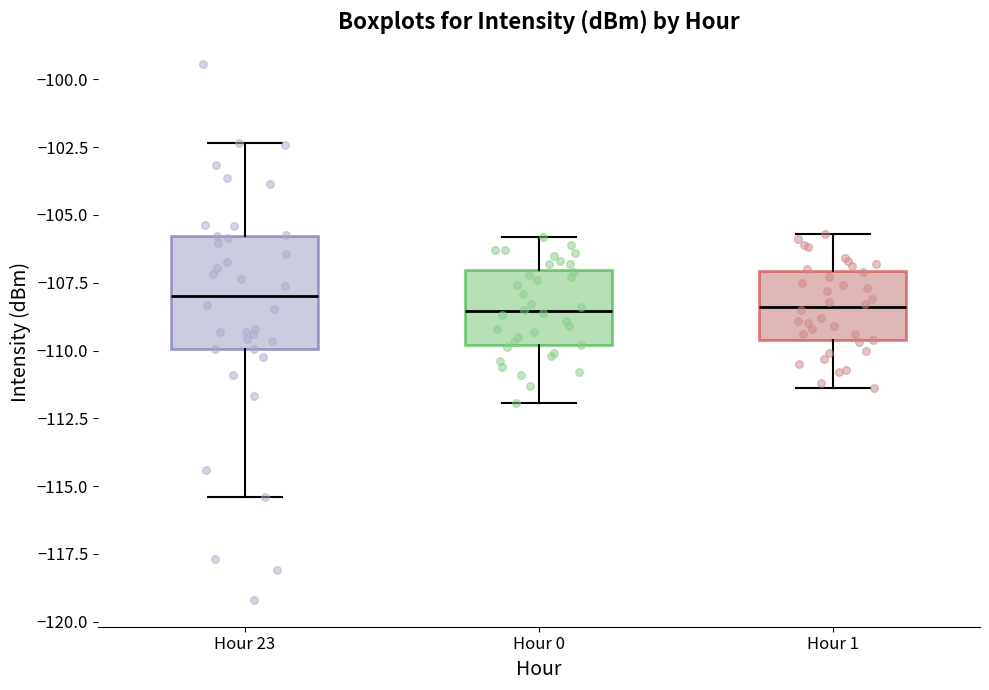

Which box is the tallest, from its lower edge to its upper edge?

Hour 23